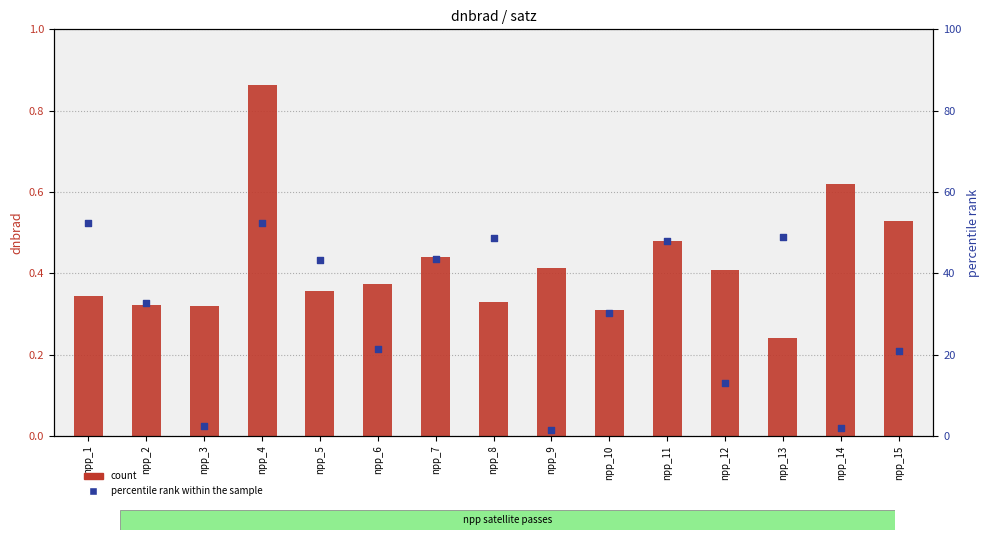

Which series reaches the minimum Y coordinate?

count